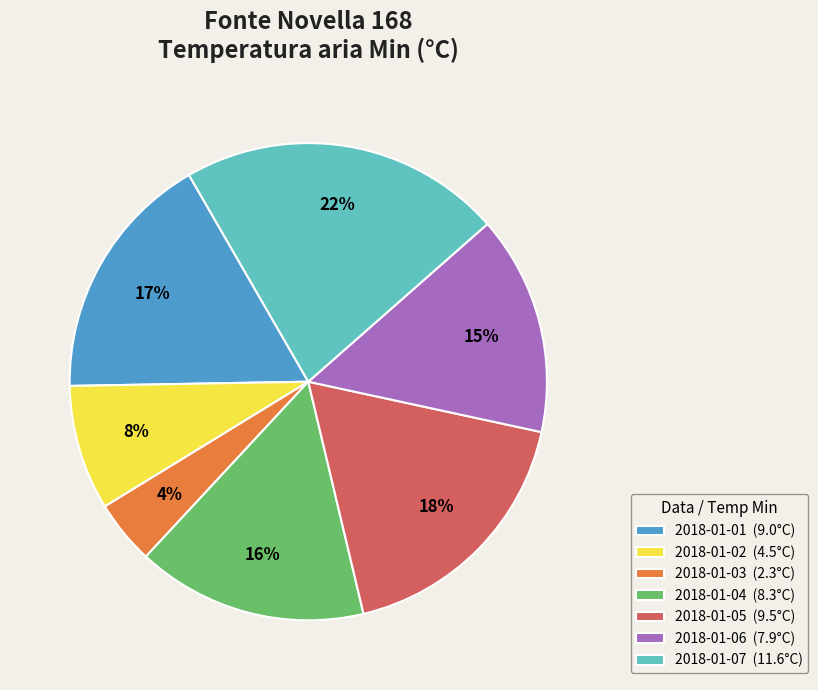

Do 2018-01-05 (9.5°C) and 2018-01-01 (9.0°C) together represent more than half of the pie?

No